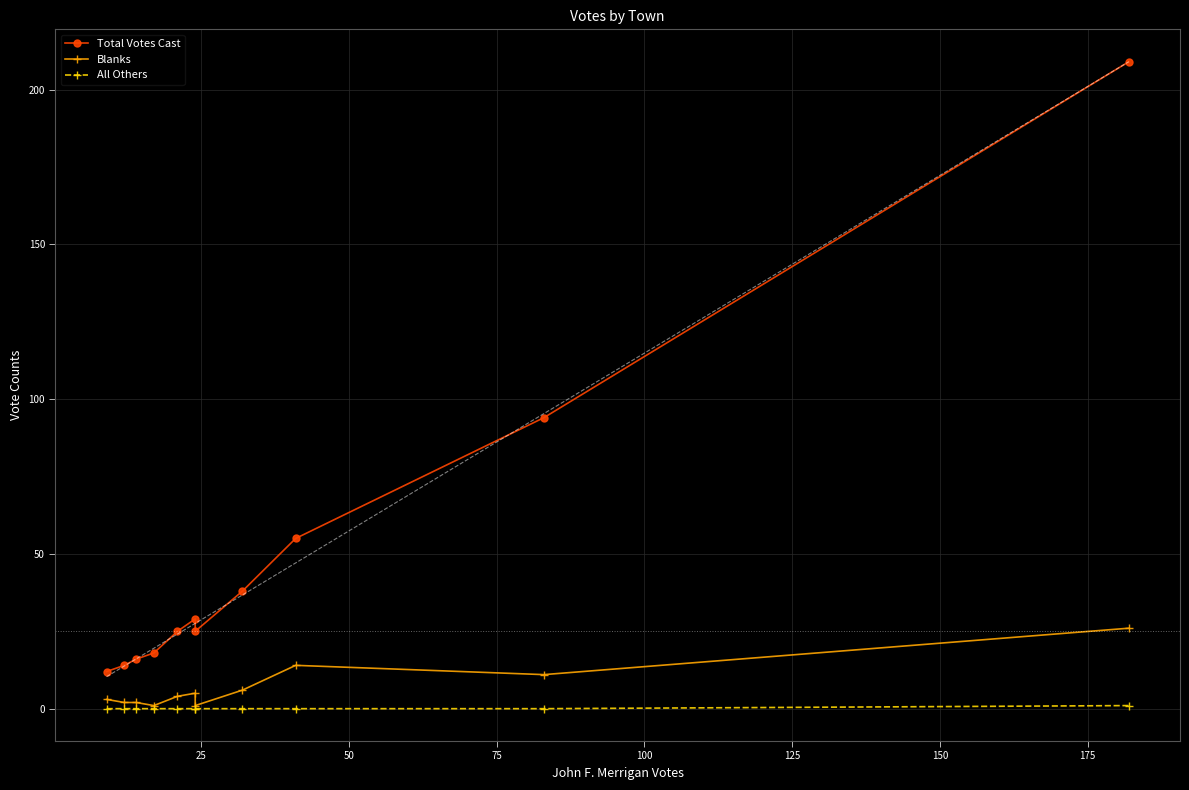

What is the sum of all Blanks values?

75